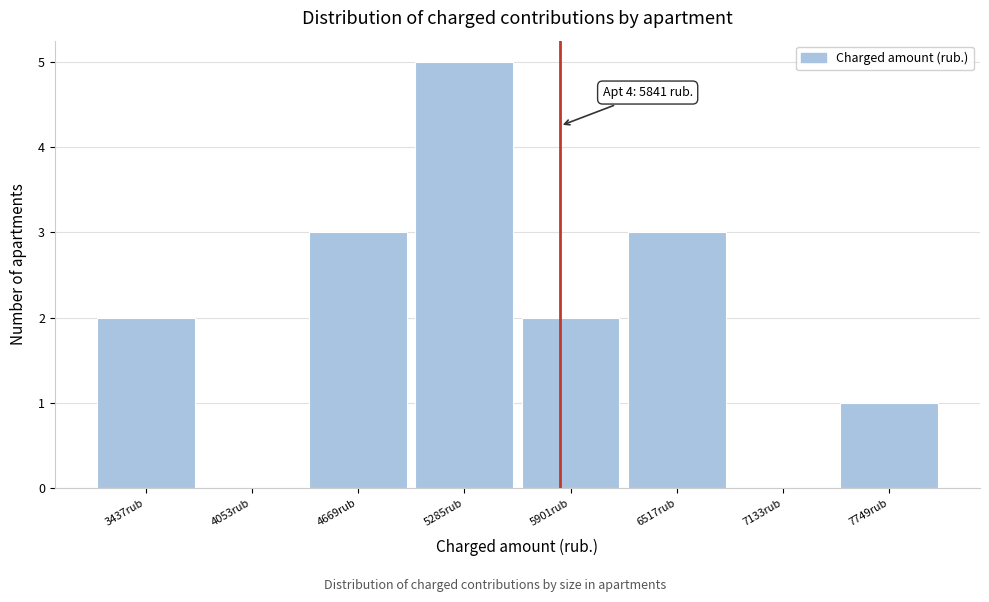

Which range on the x-axis has the tallest bar?

5000 to 5600